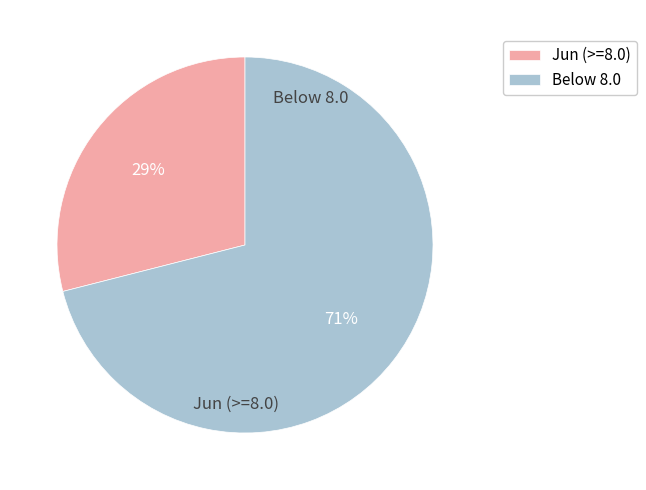

To the nearest percent, what is the average slice percentage?

50%